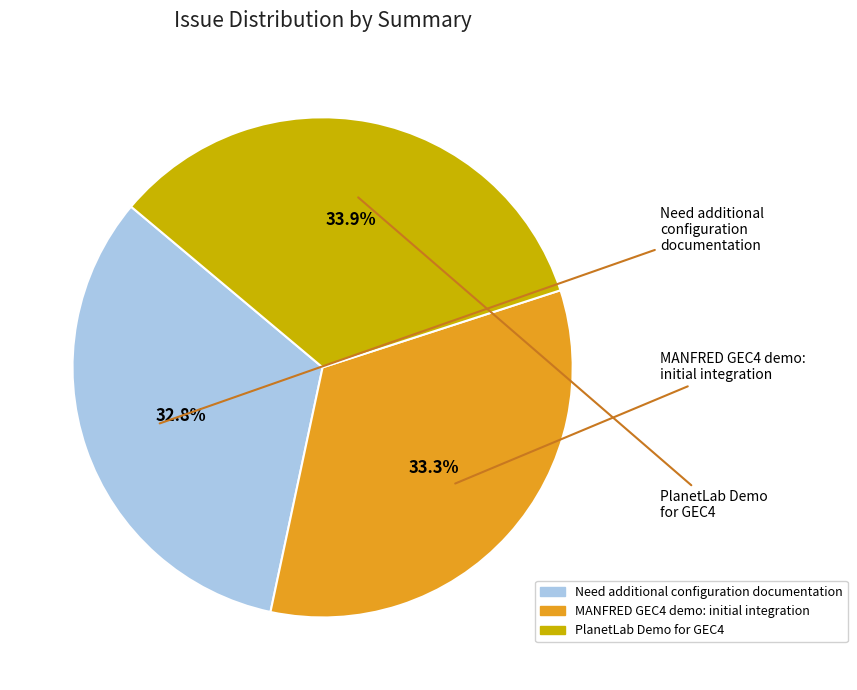

Count the number of slices in the pie.

3